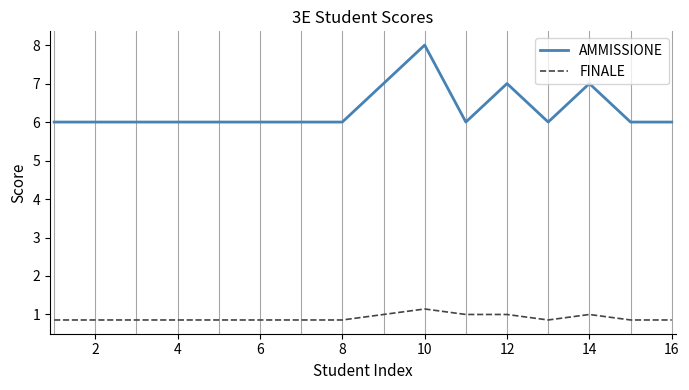

Which series has the largest total across all categories?

AMMISSIONE